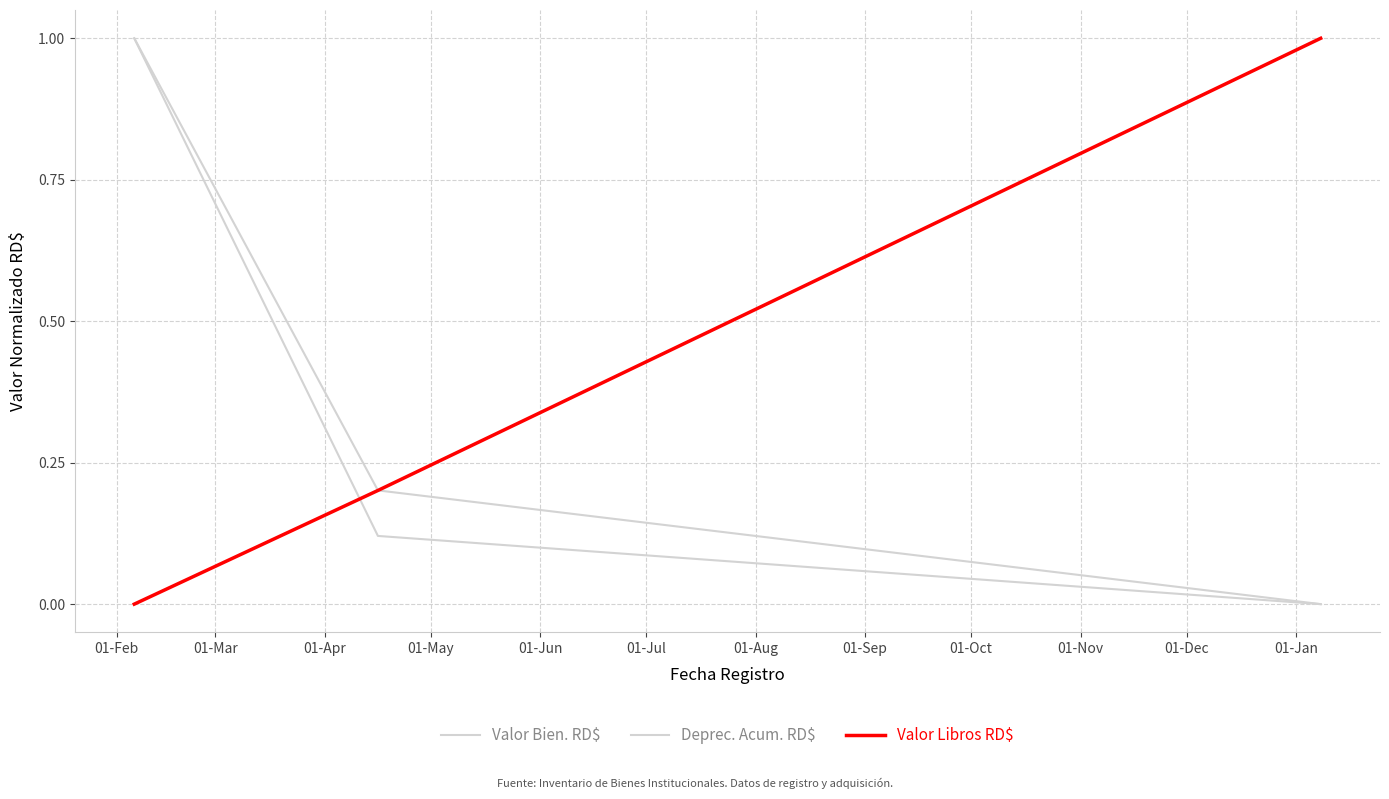

What is the greatest value displayed?

1.0